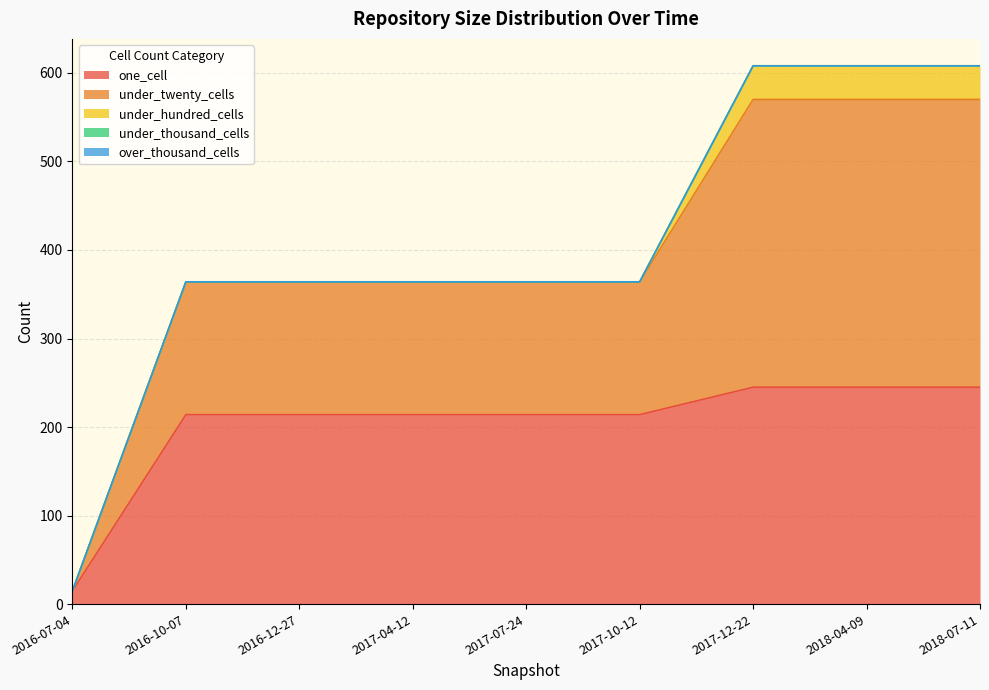

How many lines are shown in the chart?

5